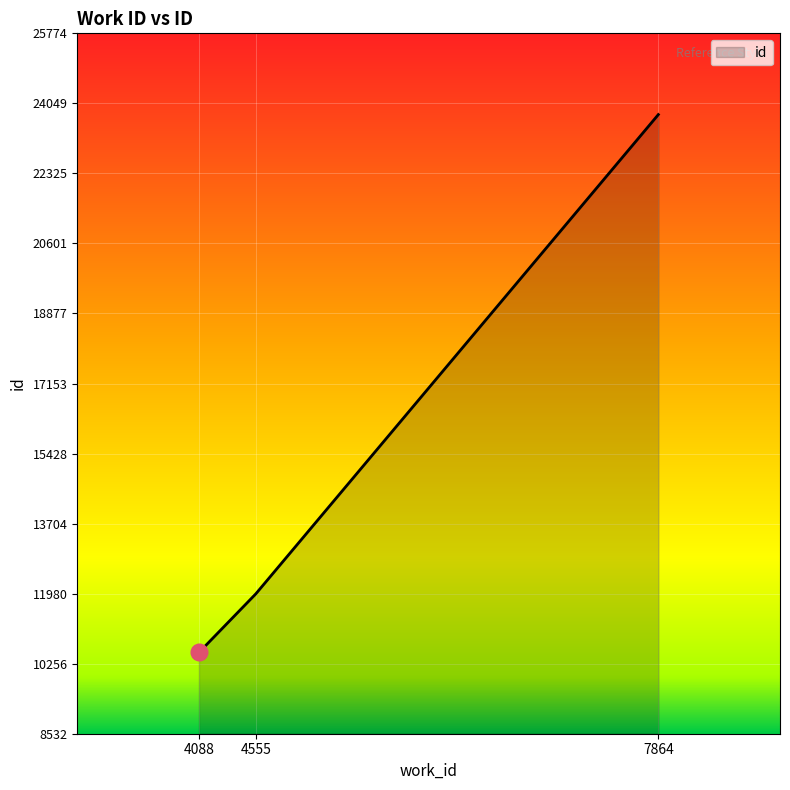

What is the difference between the maximum and second lowest values?

11800